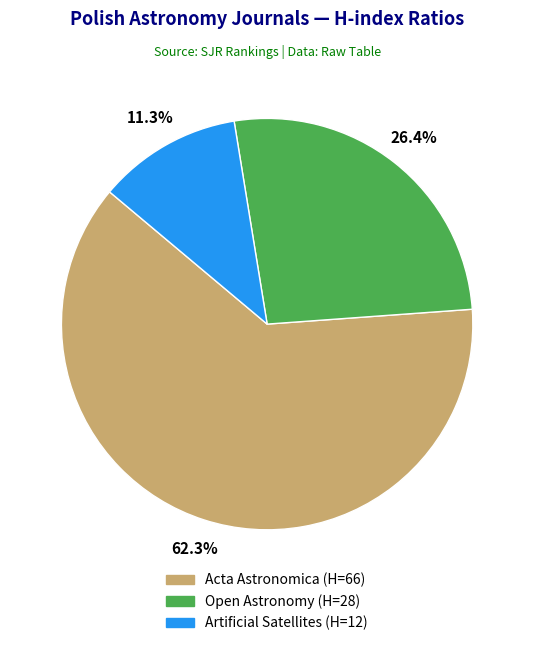

The Acta Astronomica slice represents 62% of the pie. True or false?

True